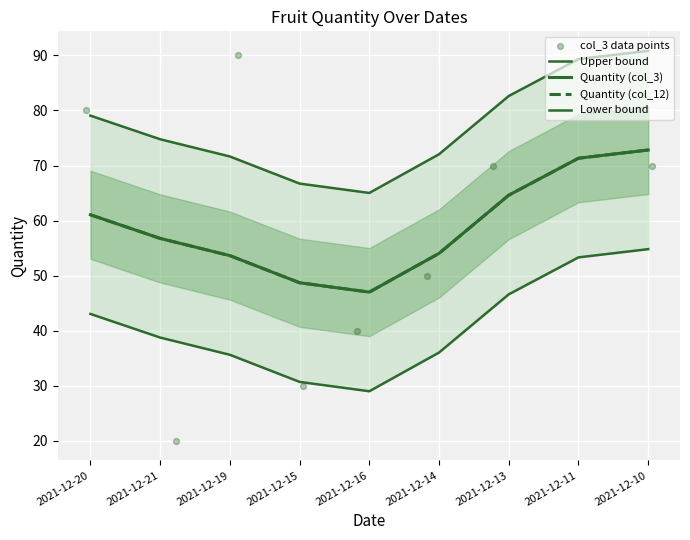

What are all the series names shown in the legend?

Upper bound, Quantity (col_3), Quantity (col_12), Lower bound, col_3 data points